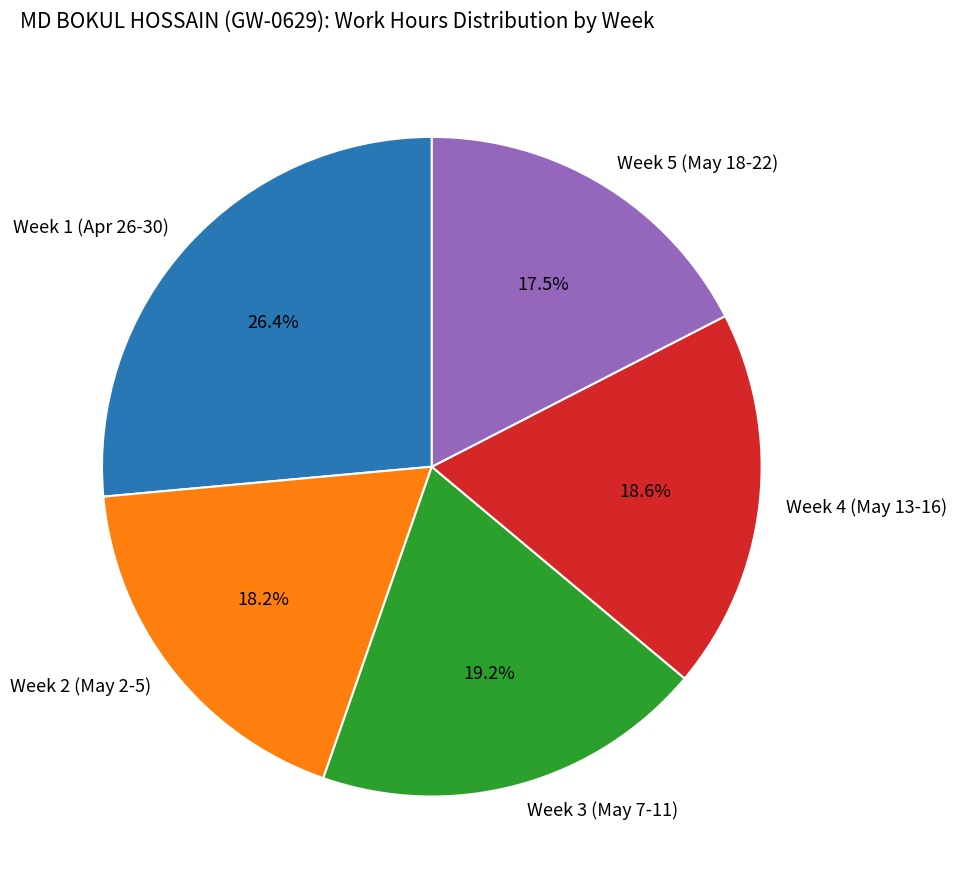

Which has a higher value, Week 3 (May 7-11) or Week 4 (May 13-16)?

Week 3 (May 7-11)